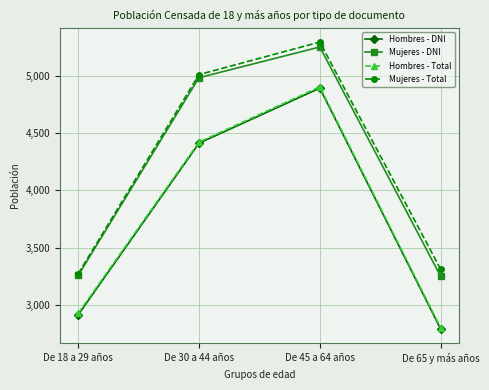

What is the minimum value for Mujeres - Total?

3272